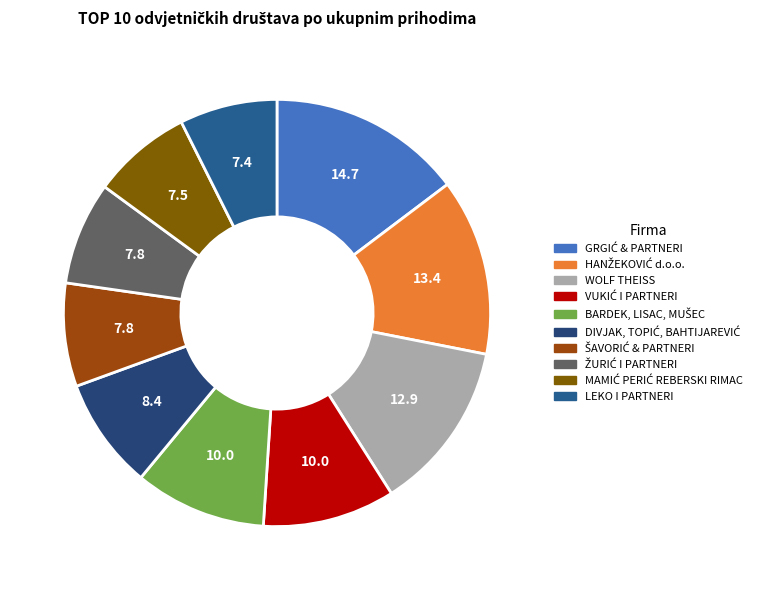

Count the number of slices in the pie.

10